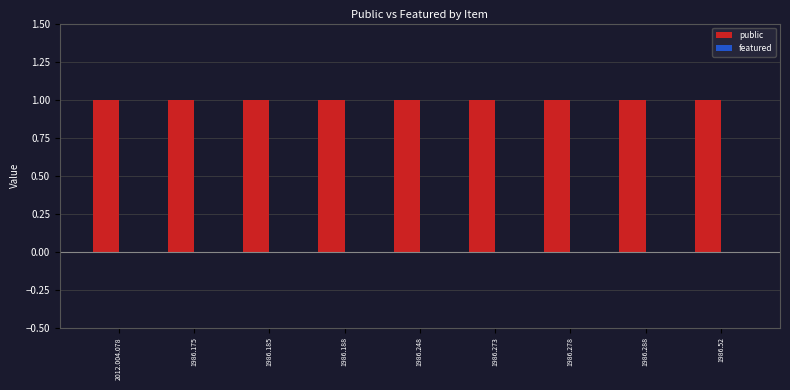

The public series shows 1 at 2012.004.078. True or false?

True